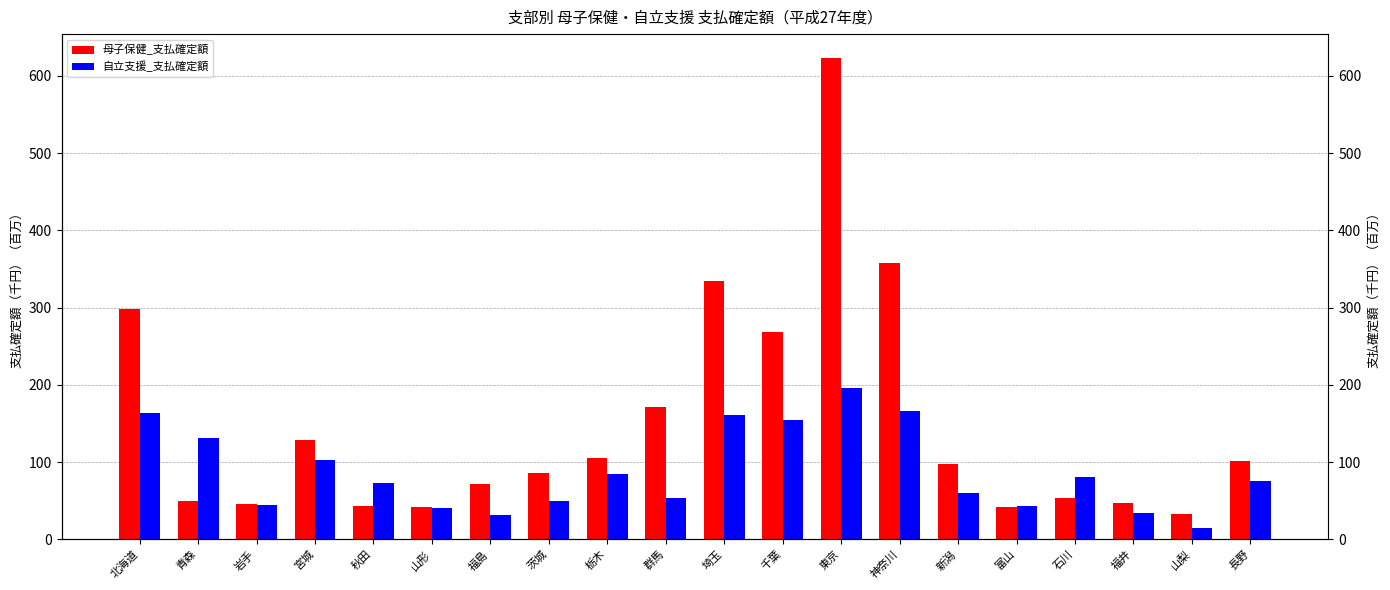

Count the number of data series in this chart.

2